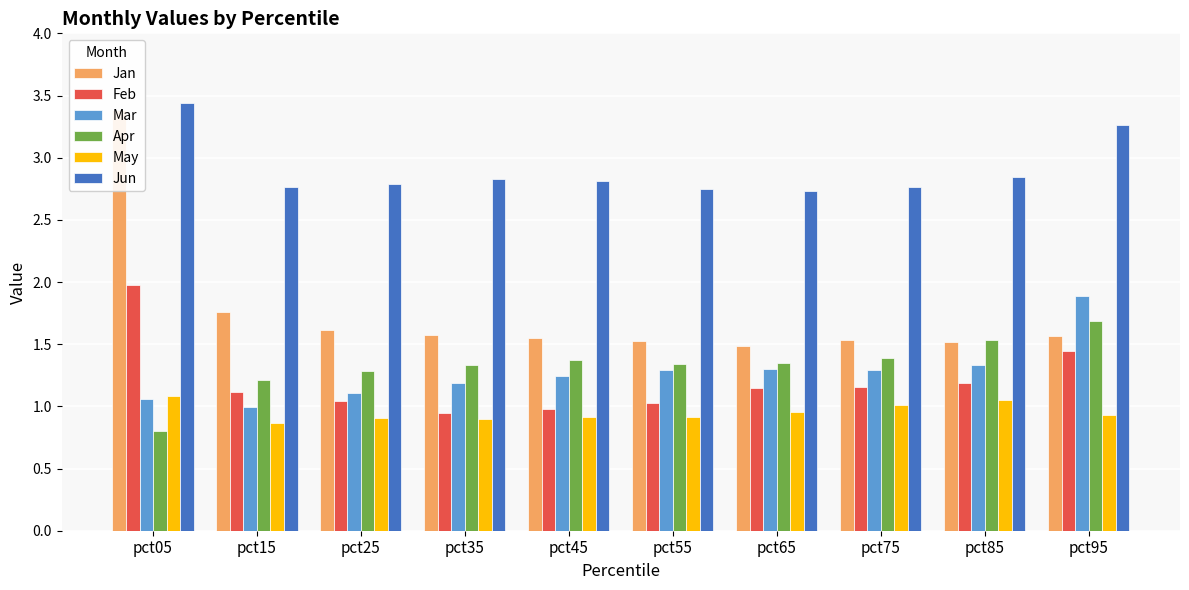

The value of May at pct45 is 0.3. True or false?

False